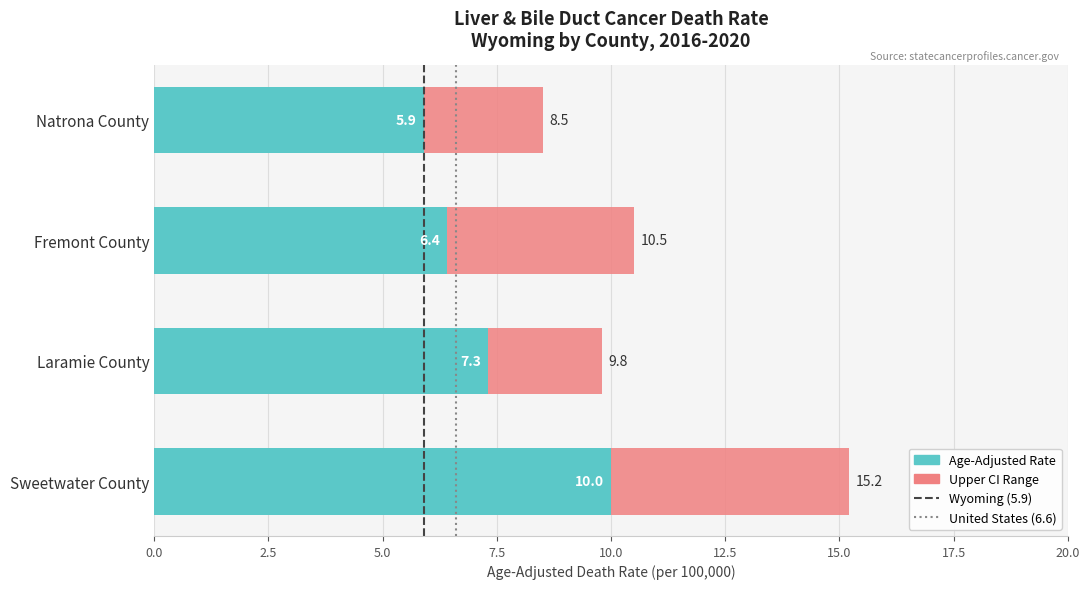

What is the total value across all series at Sweetwater County?

15.2